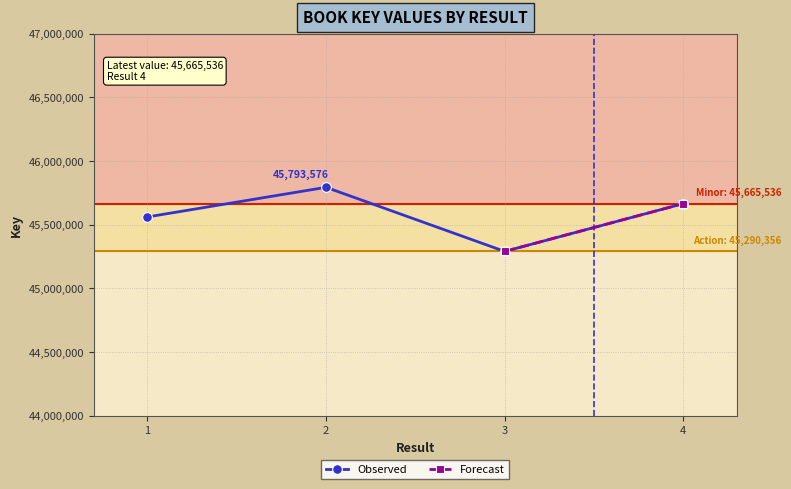

What is the change in value from 1 to 4?

+104711